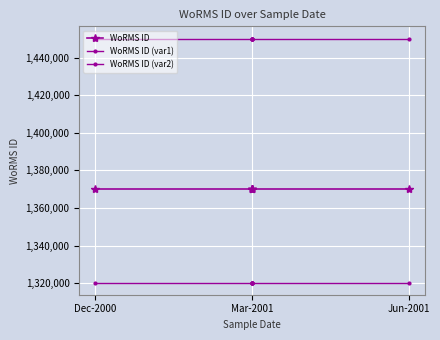

Does the chart display data point markers on the line(s)?

Yes